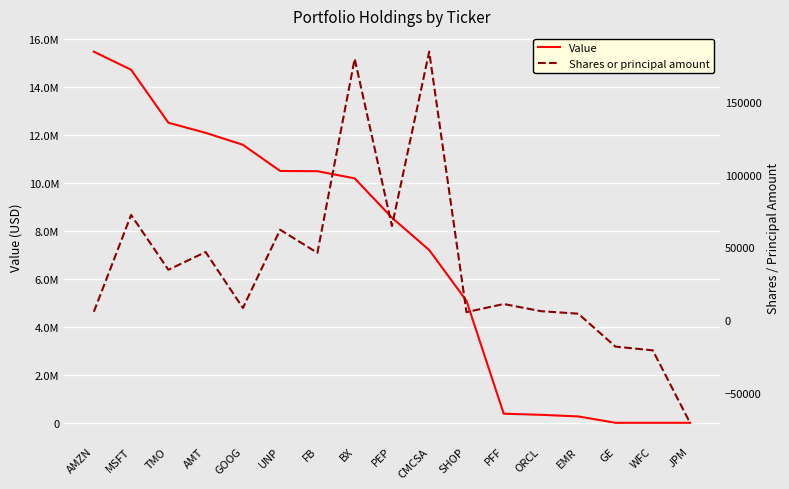

How many lines are shown in the chart?

2